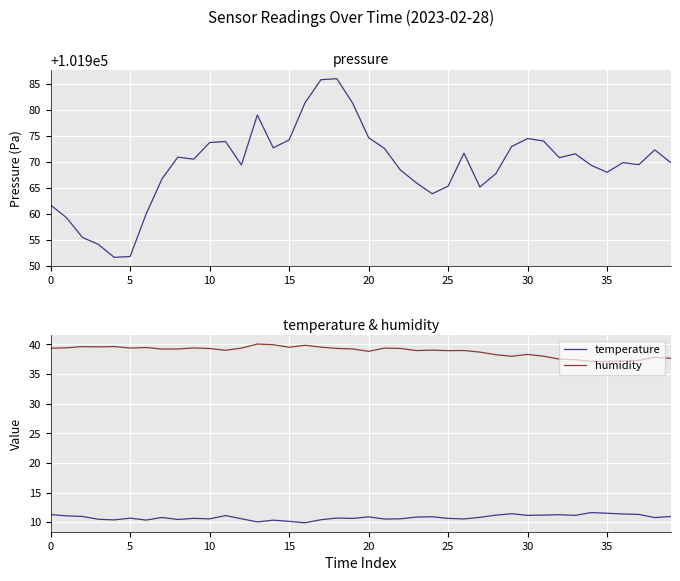

What is the difference between the maximum and minimum values in the pressure series?

34.3